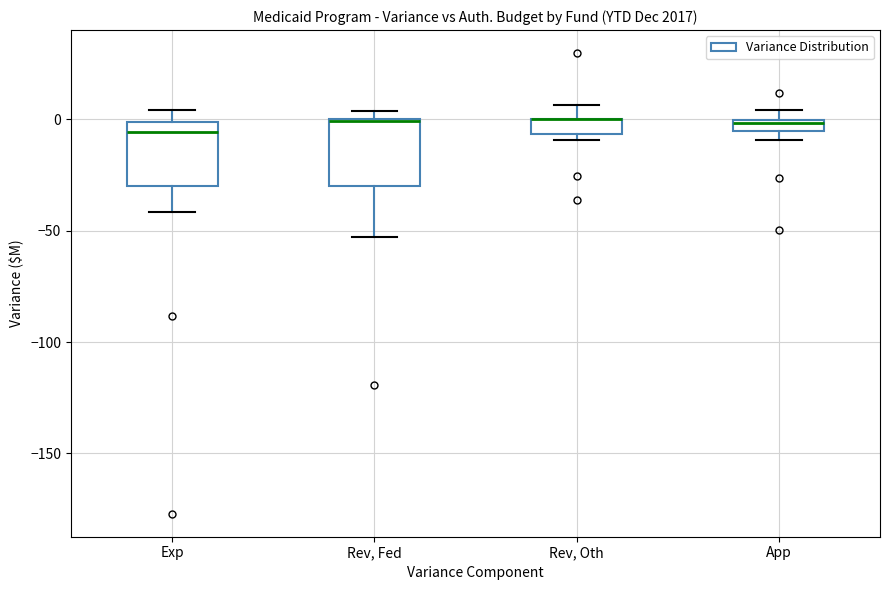

Where is the upper edge of the box for Exp on the y-axis? The values are not printed on the chart, so give them approximately, as read against the axis.

0